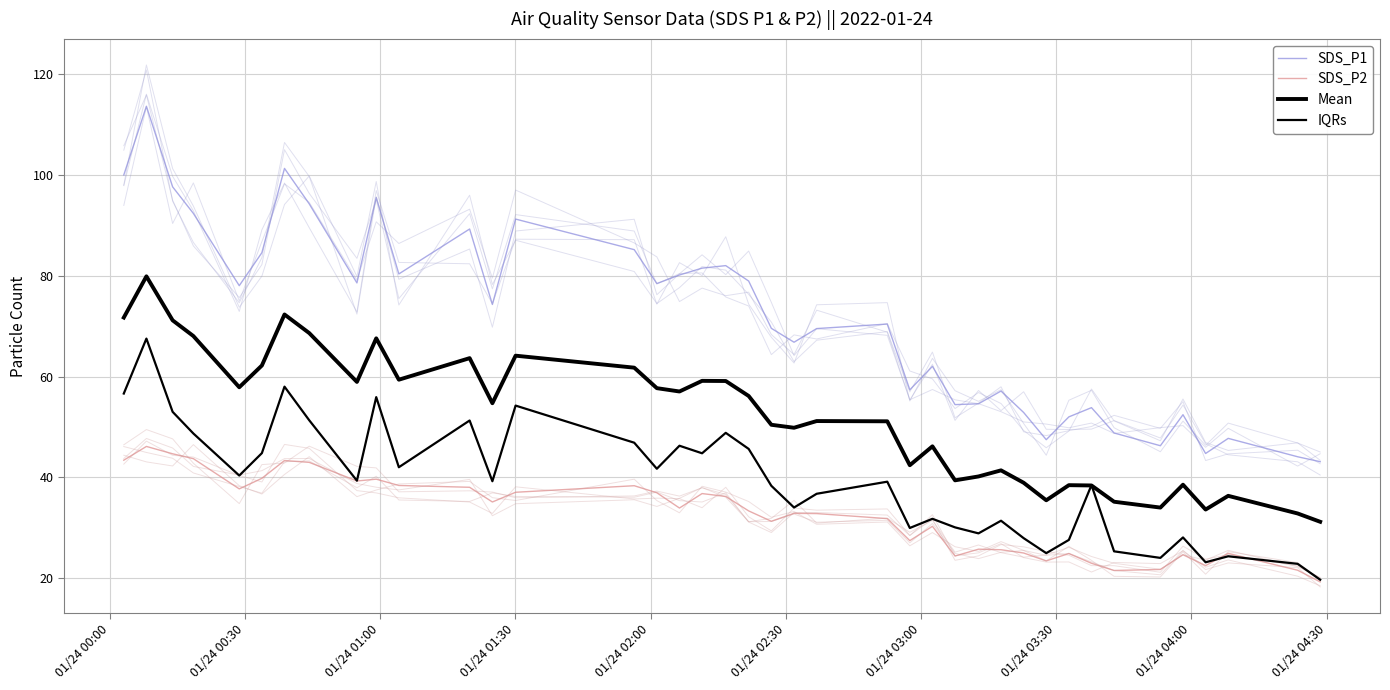

True or false: SDS_P2 has a value of 14.9 at 37.

False